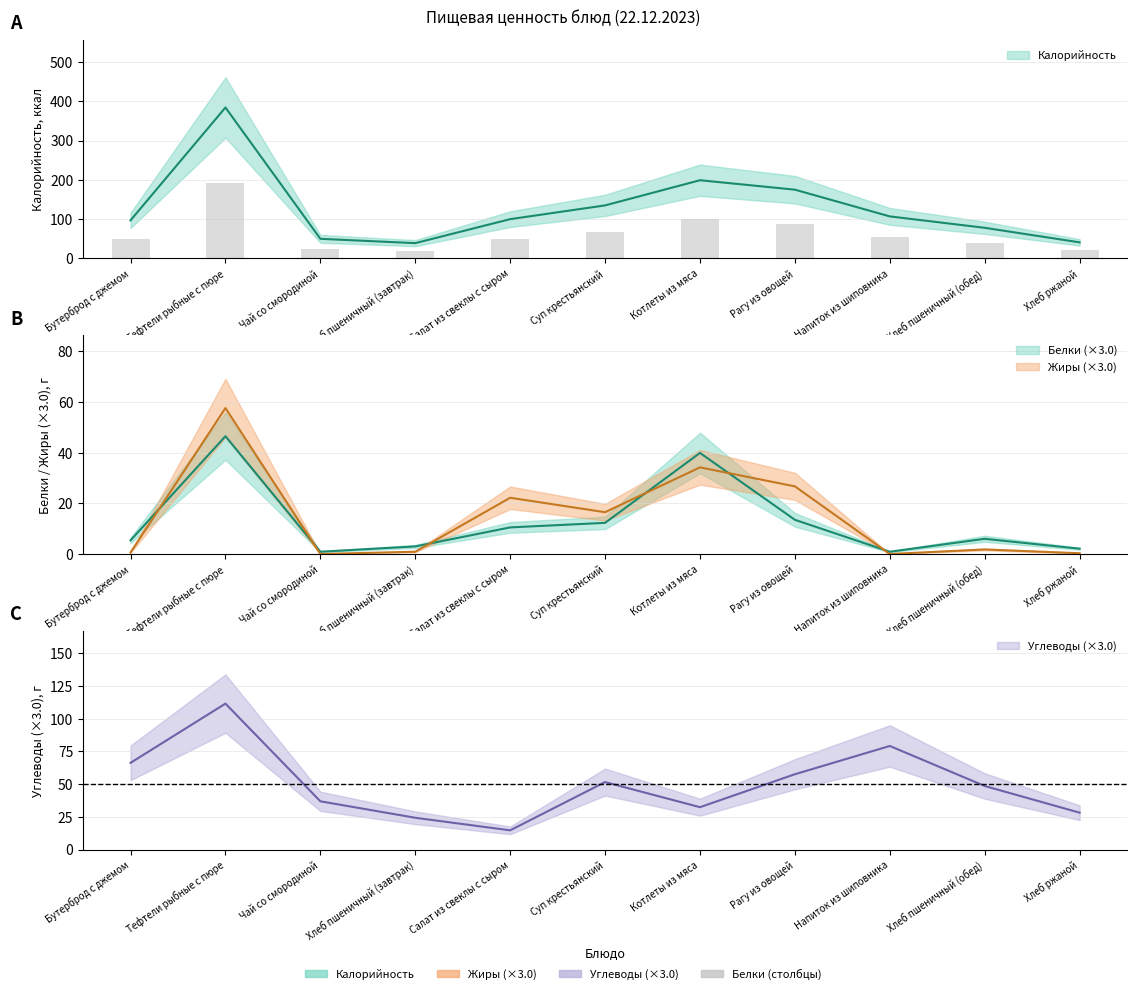

What is the sum of all Жиры values?

160.8